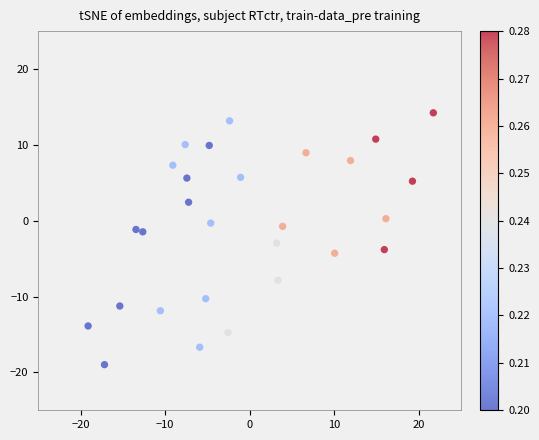

What is the range of X values (max minus min)?

40.8